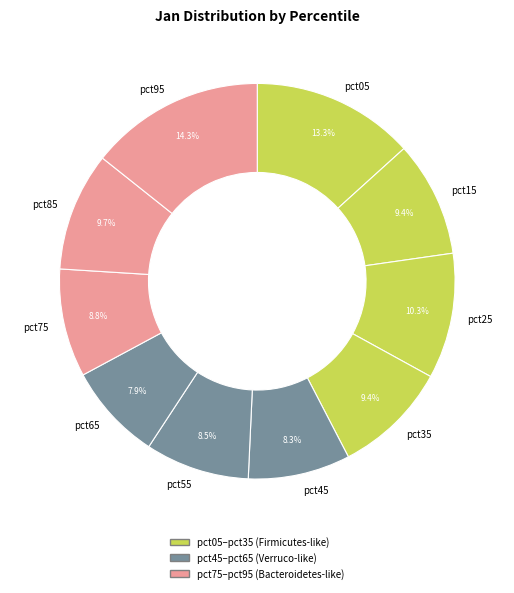

What percentage is the pct75 slice, to the nearest percent?

9%